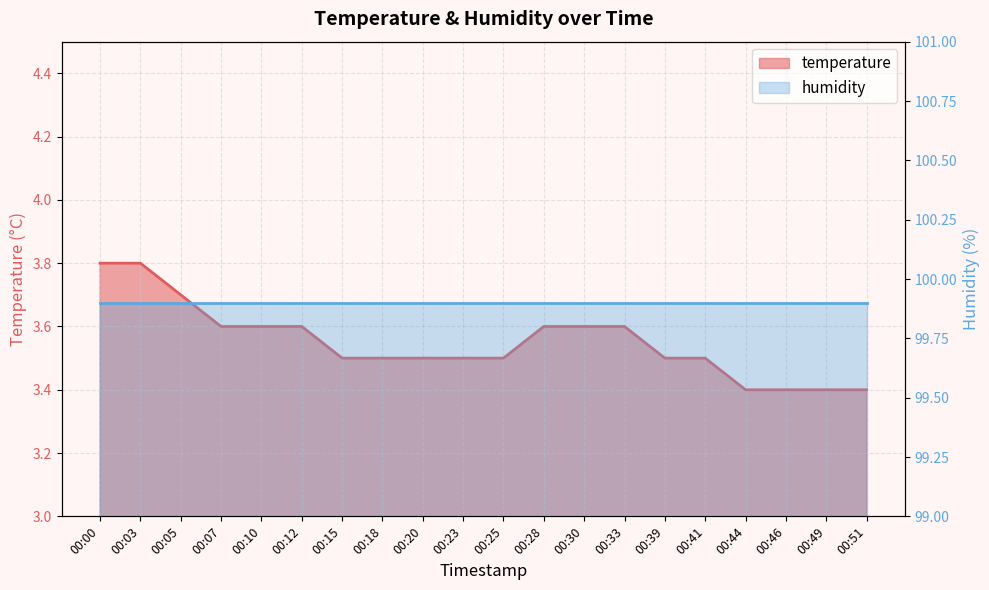

The chart shows a value of 2.1 at 00:30. True or false?

False